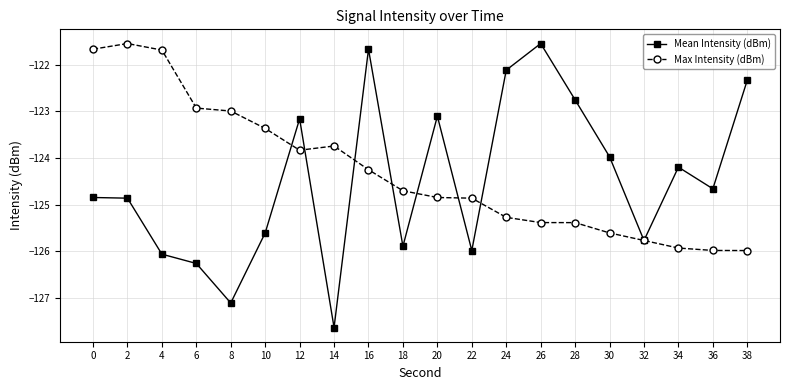

Between which two adjacent categories do Max Intensity (dBm) and Mean Intensity (dBm) first intersect?

10 and 12